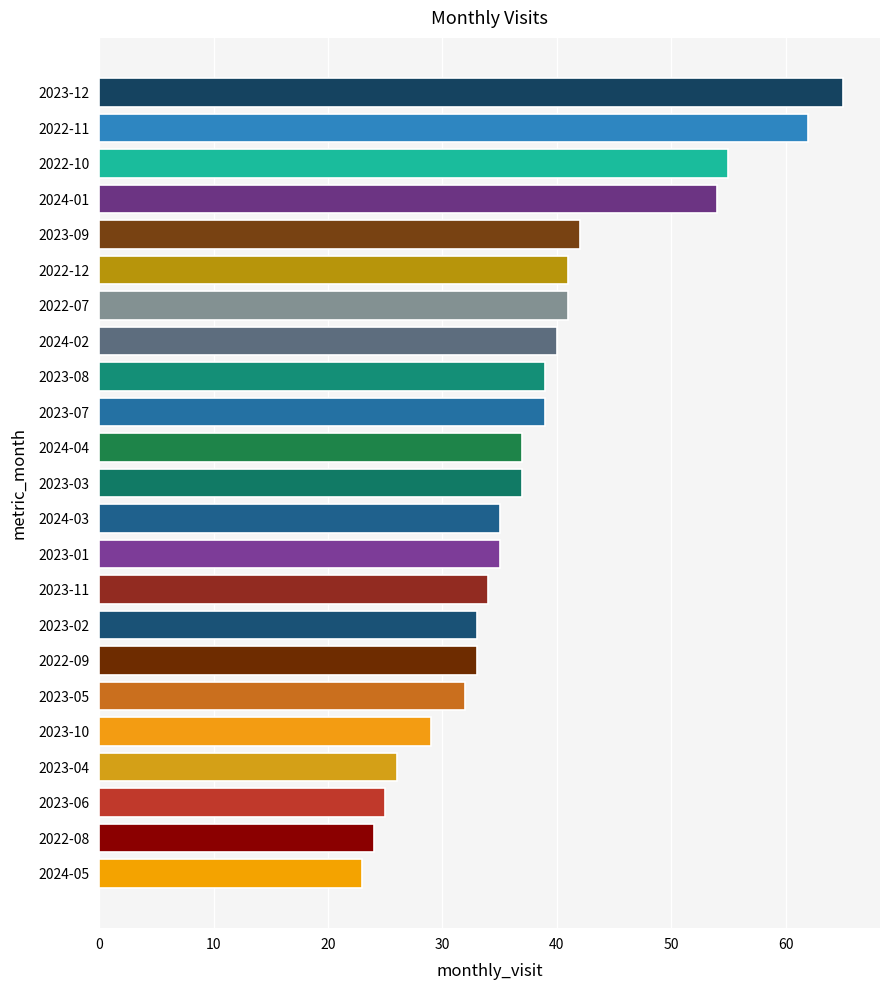

Reading bottom to top, what are all the values shown in this chart?

2024-05=23	2022-08=24	2023-06=25	2023-04=26	2023-10=29	2023-05=32	2022-09=33	2023-02=33	2023-11=34	2023-01=35	2024-03=35	2023-03=37	2024-04=37	2023-07=39	2023-08=39	2024-02=40	2022-07=41	2022-12=41	2023-09=42	2024-01=54	2022-10=55	2022-11=62	2023-12=65